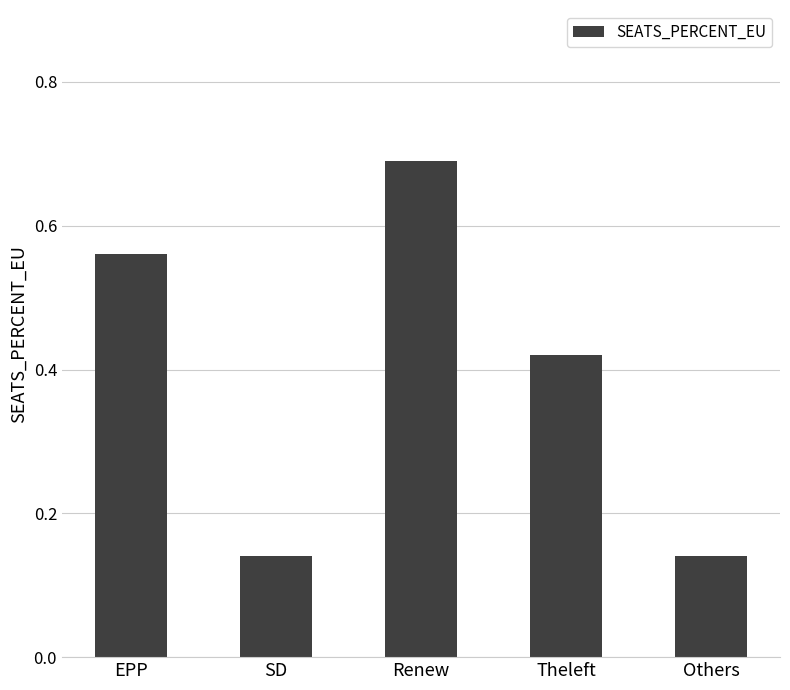

Between EPP and SD, which is larger?

EPP